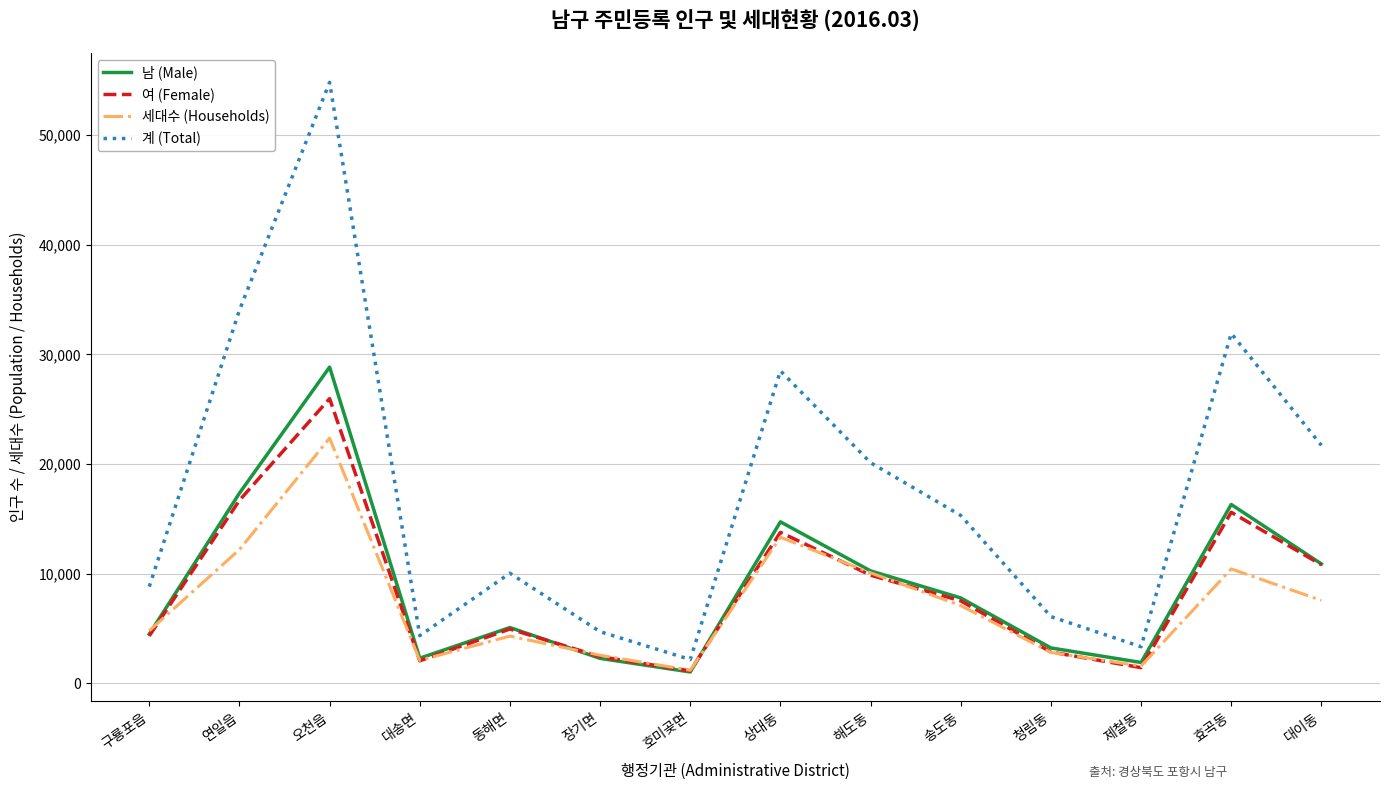

Which series has the largest total across all categories?

계 (Total)